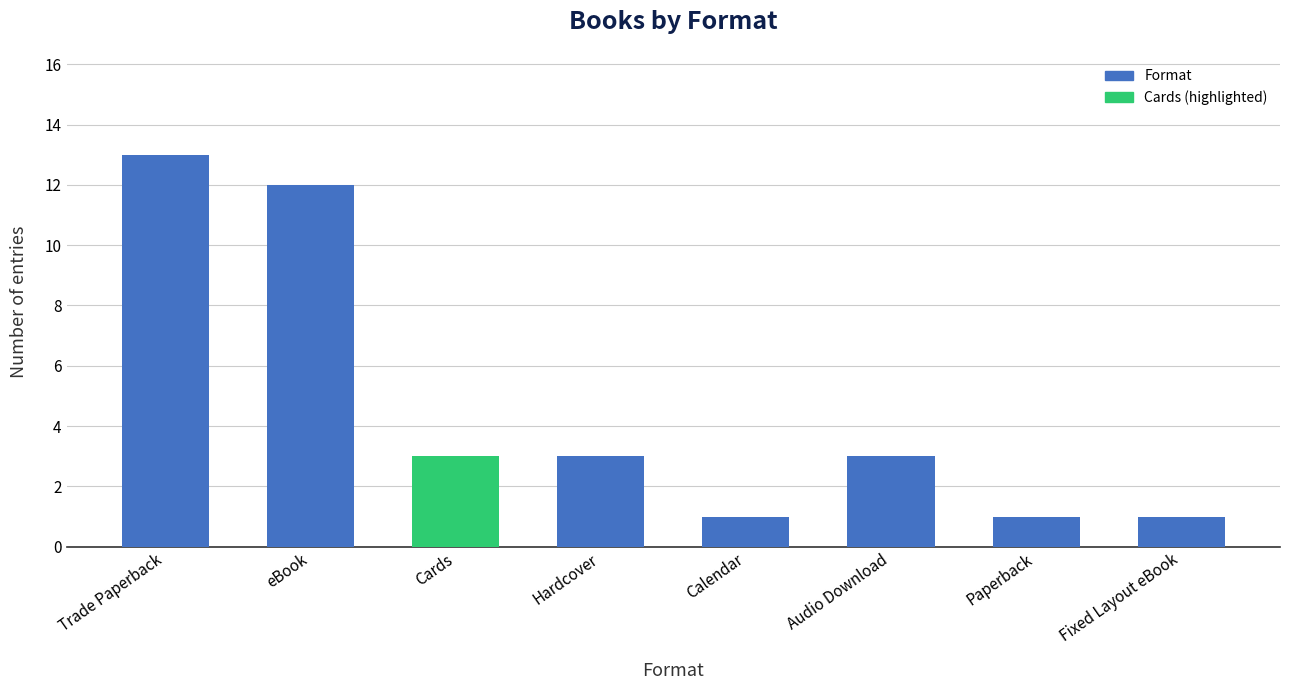

What is the sum of the values at Hardcover and Fixed Layout eBook?

4